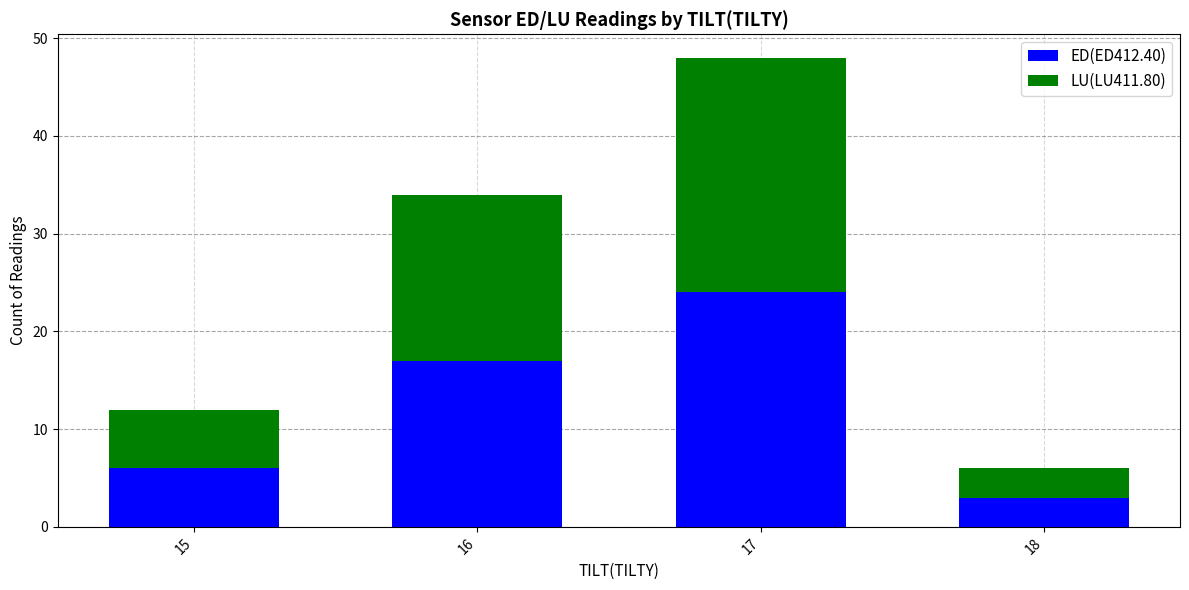

What is the difference between the second highest and second lowest values in the ED(ED412.40) series?

11